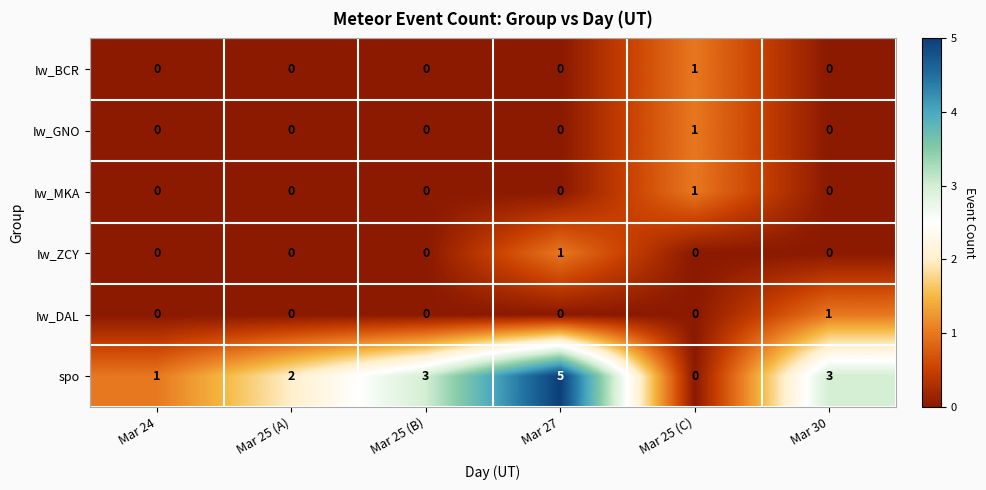

At which label does Iw_BCR reach its peak?

Mar 25 (C)